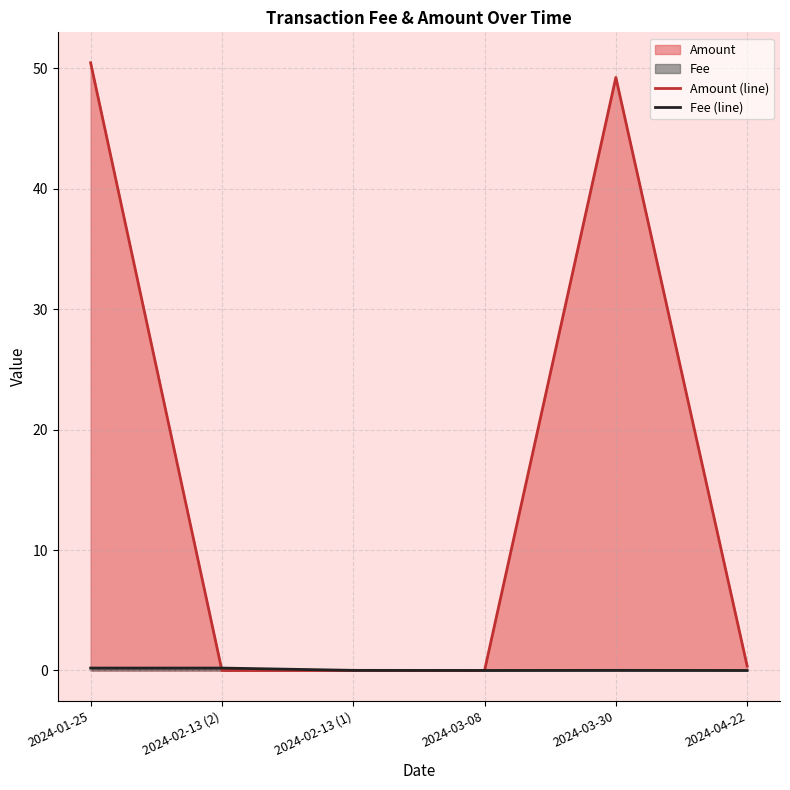

True or false: Amount (line) has more than 1 interior local peaks.

False